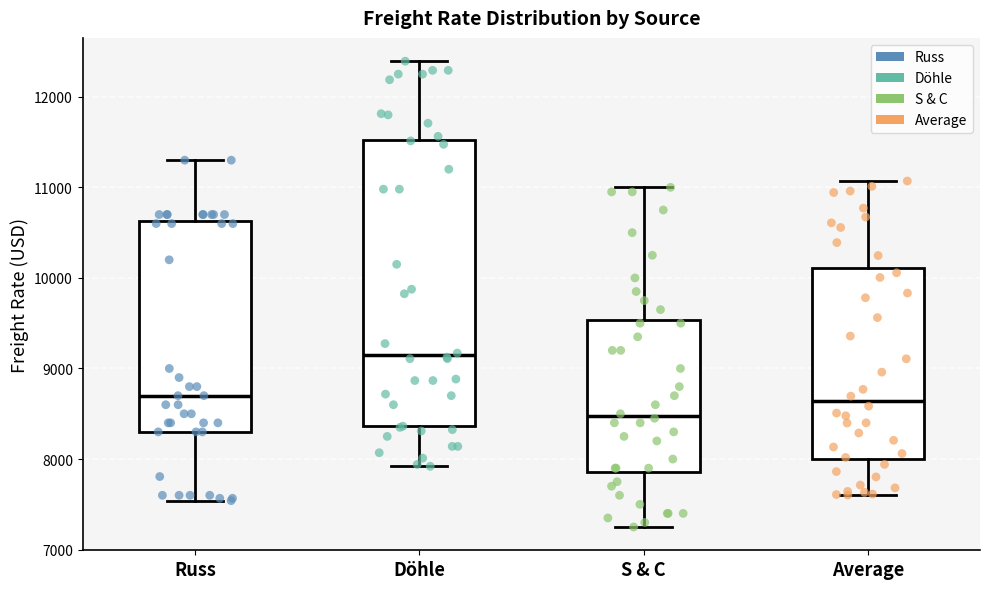

Reading left to right, read every box against the y-axis: the position of its median line, the range the box covers, and the ends of its whiskers. The values are not printed on the chart, so give them approximately, as read against the axis.

Russ: median 8700, box 8300 to 10600, whiskers 7500 to 11300
Döhle: median 9100, box 8400 to 11500, whiskers 7900 to 12400
S & C: median 8500, box 7900 to 9500, whiskers 7300 to 11000
Average: median 8600, box 8000 to 10100, whiskers 7600 to 11100